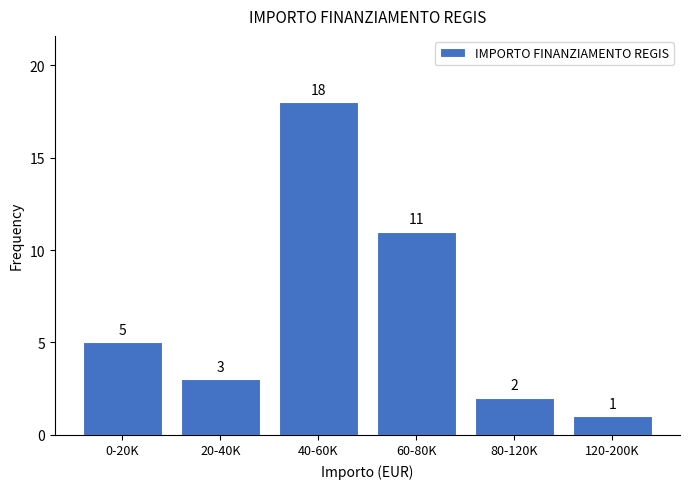

Reading left to right, what are all the values shown in this chart?

5	3	18	11	2	1